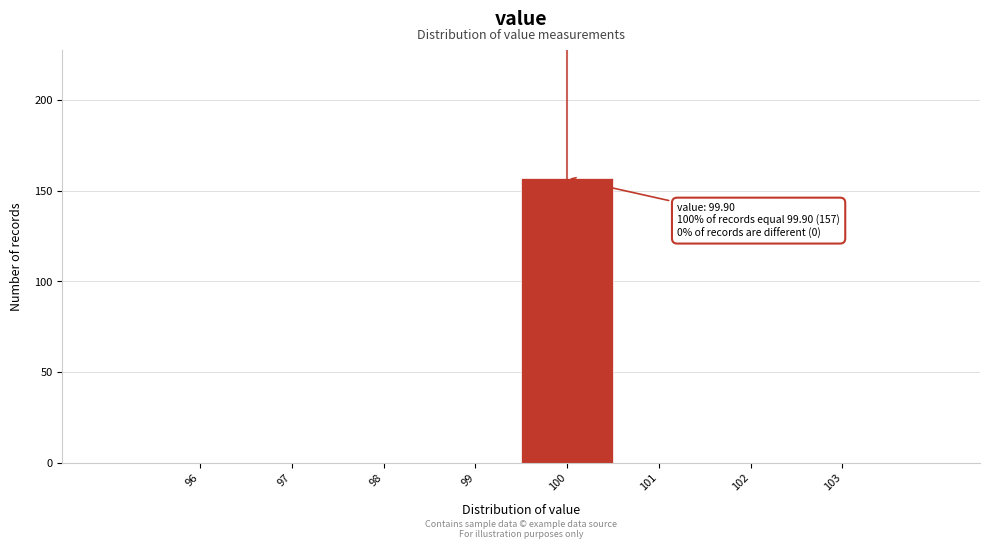

Over which range of the x-axis is the bar tallest?

99.5 to 100.5